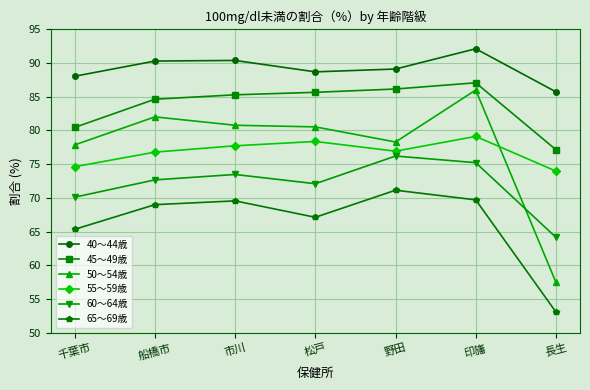

What is the label of the 3rd point from the left?

市川